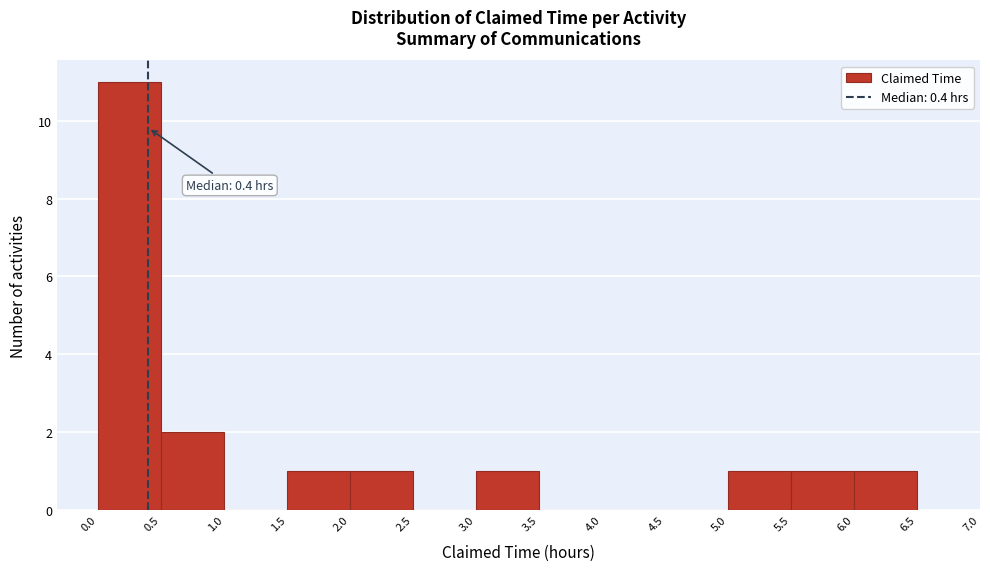

Which range on the x-axis has the tallest bar?

0.0 to 0.5